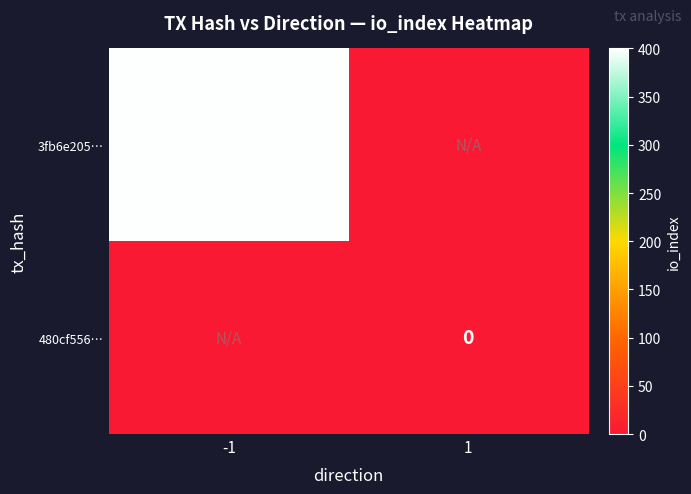

True or false: 3fb6e205… has a value of 399 at -1.

True